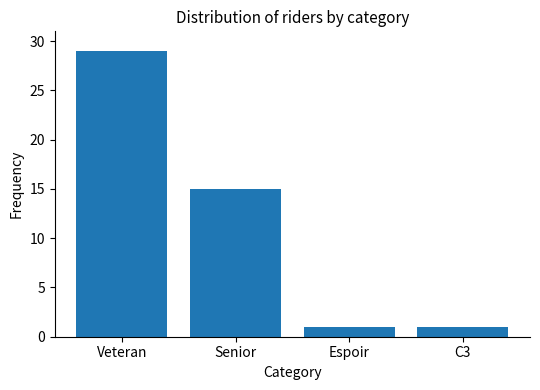

Is it true that the value at Espoir is 1?

True